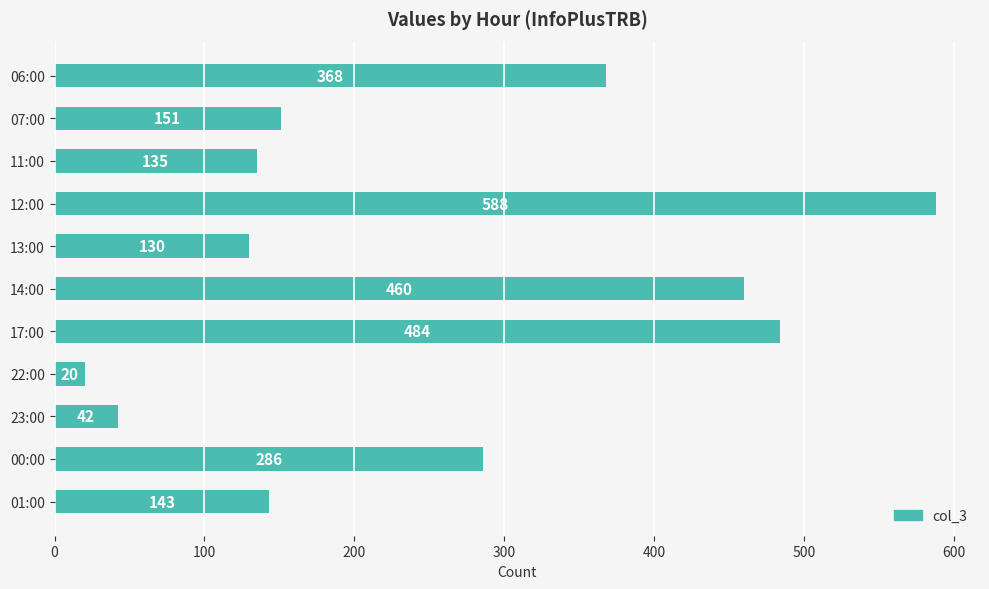

Rank the categories by value from highest to lowest.

12:00, 17:00, 14:00, 06:00, 00:00, 07:00, 01:00, 11:00, 13:00, 23:00, 22:00